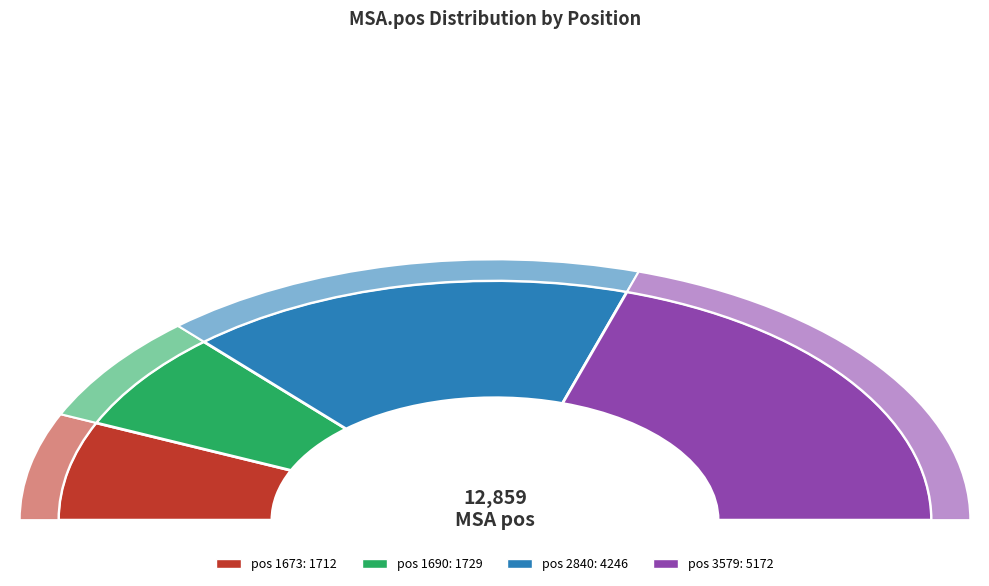

What portion of the pie excludes 1673?

86.7%